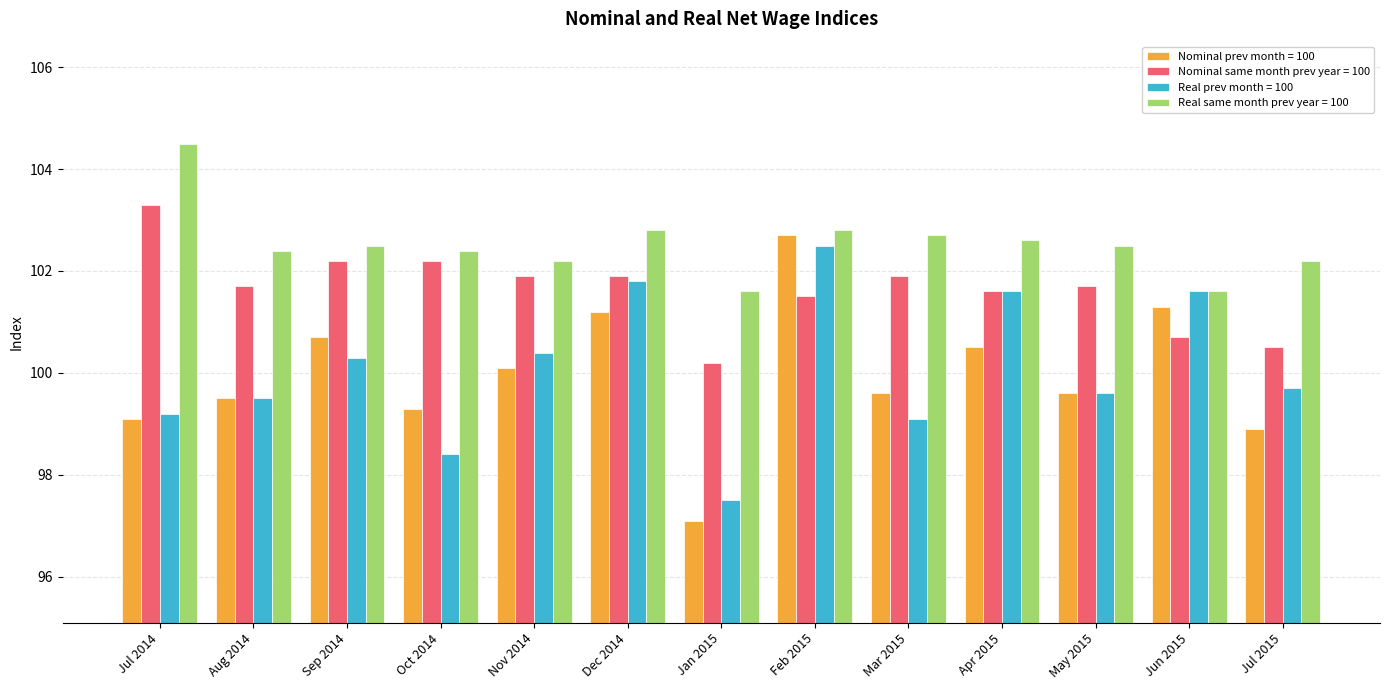

At how many categories does at least one series exceed 104?

1